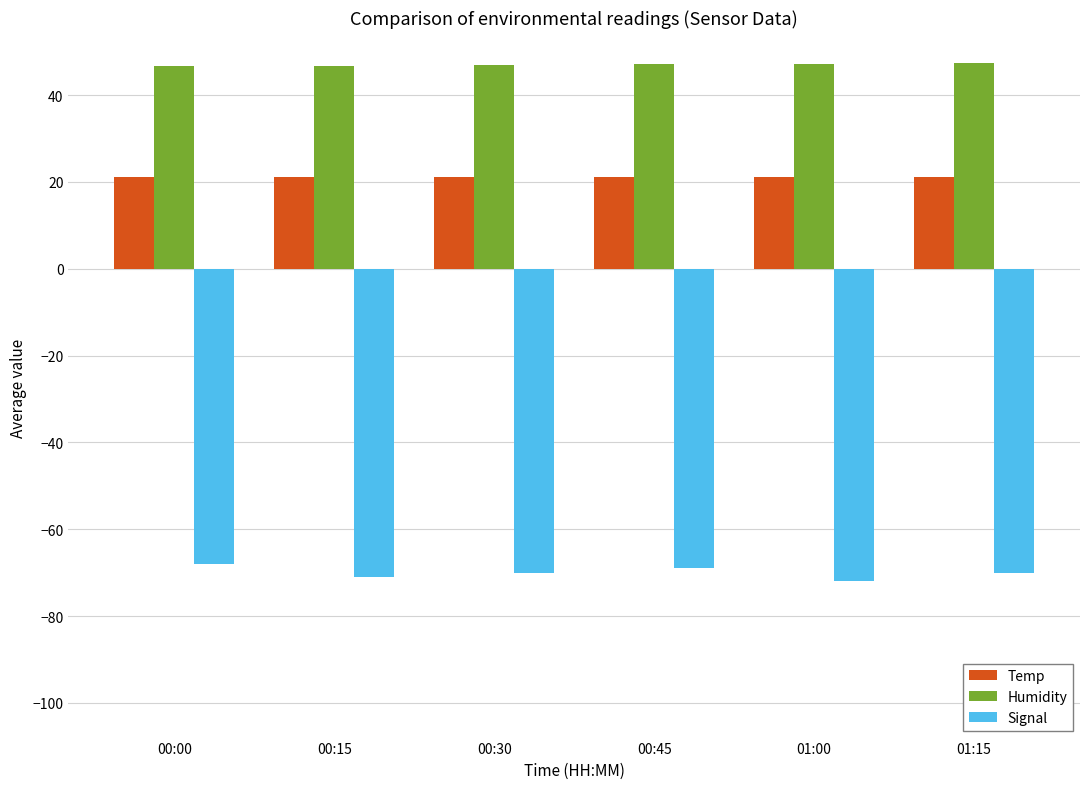

What is the highest value of the Temp series?

21.2